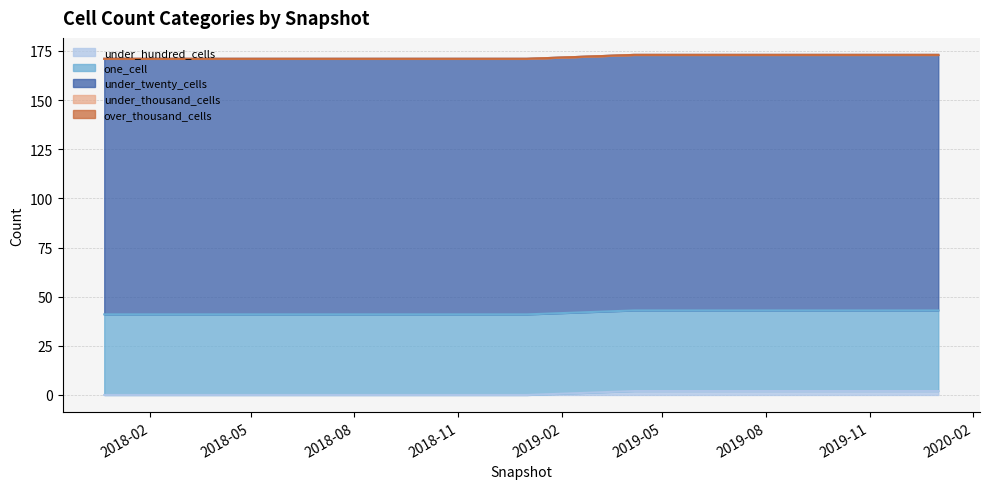

Reading left to right, extract all data points from this chart.

under_hundred_cells: 2017-12-22=0	2018-04-09=0	2018-07-11=0	2018-09-28=0	2019-01-01=0	2019-04-06=2	2019-07-01=2	2019-10-09=2	2020-01-01=2
one_cell: 2017-12-22=41	2018-04-09=41	2018-07-11=41	2018-09-28=41	2019-01-01=41	2019-04-06=41	2019-07-01=41	2019-10-09=41	2020-01-01=41
under_twenty_cells: 2017-12-22=130	2018-04-09=130	2018-07-11=130	2018-09-28=130	2019-01-01=130	2019-04-06=130	2019-07-01=130	2019-10-09=130	2020-01-01=130
under_thousand_cells: 2017-12-22=0	2018-04-09=0	2018-07-11=0	2018-09-28=0	2019-01-01=0	2019-04-06=0	2019-07-01=0	2019-10-09=0	2020-01-01=0
over_thousand_cells: 2017-12-22=0	2018-04-09=0	2018-07-11=0	2018-09-28=0	2019-01-01=0	2019-04-06=0	2019-07-01=0	2019-10-09=0	2020-01-01=0